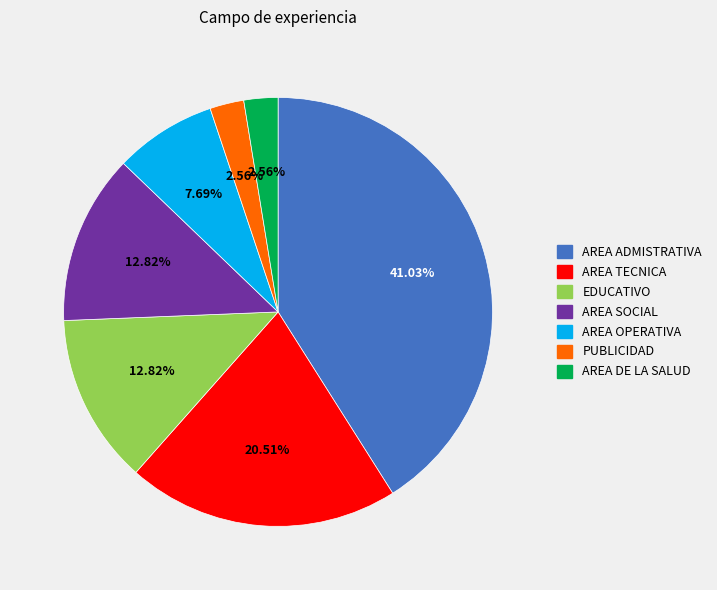

The AREA SOCIAL slice represents 13% of the pie. True or false?

True